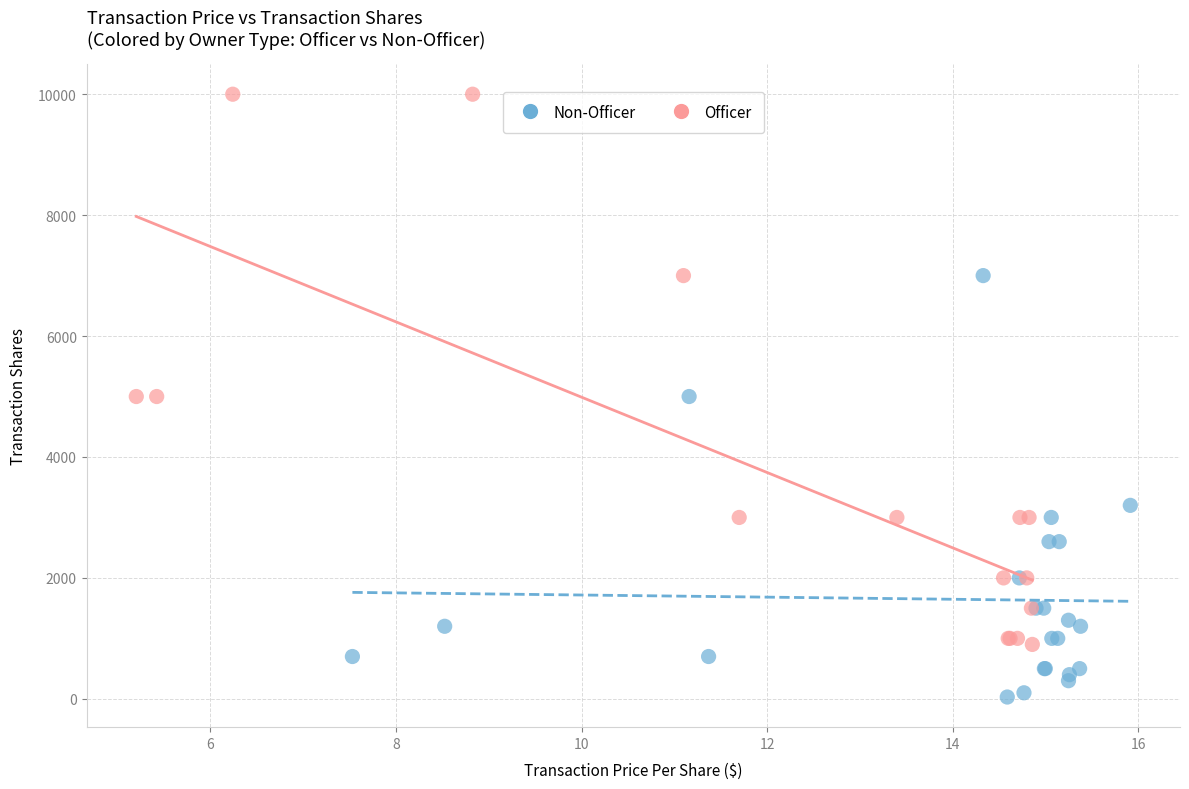

What are all the series names shown in the legend?

Non-Officer, Officer